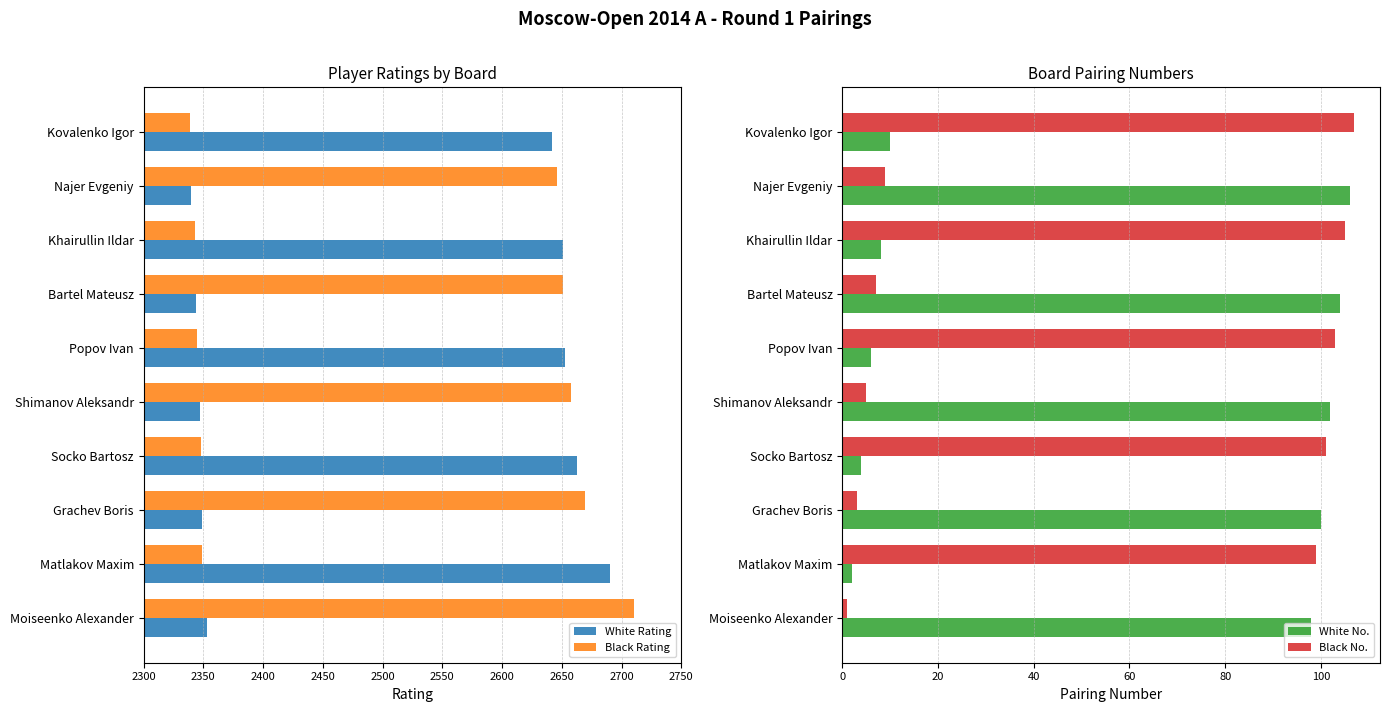

List the series in order of their peak value, lowest first.

White No., Black No., White Rating, Black Rating